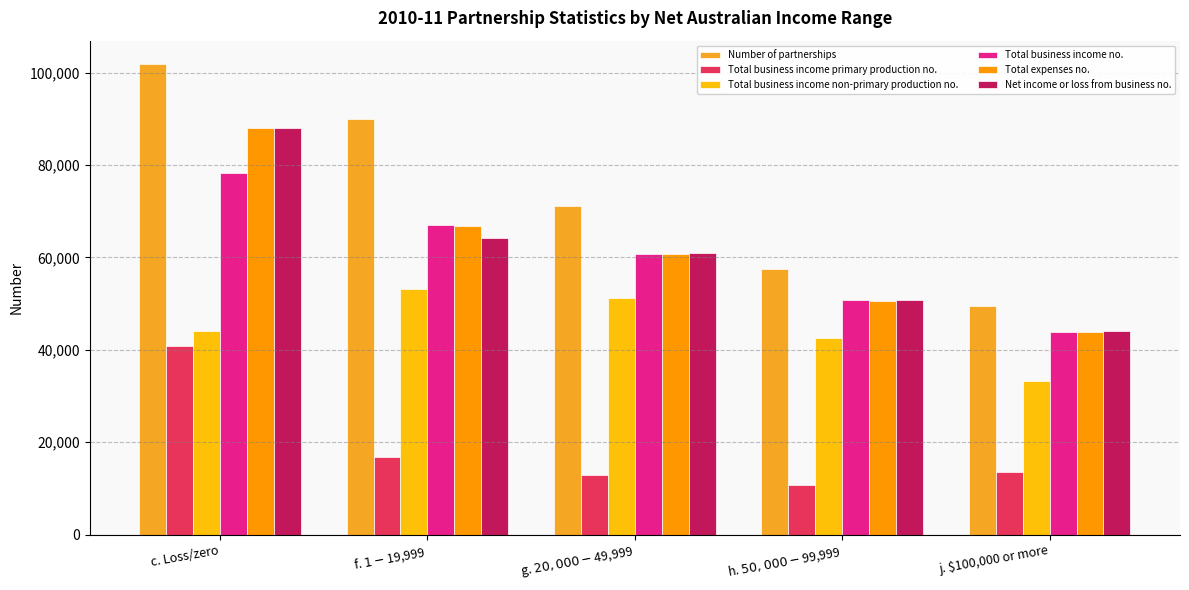

The value of Net income or loss from business no. at c. Loss/zero is 87925. True or false?

True